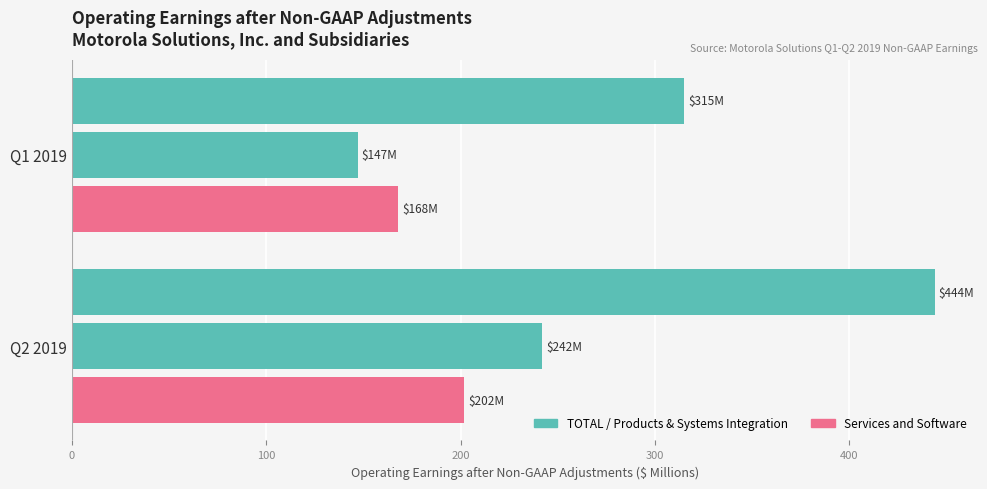

True or false: TOTAL has a value of 315 at Q1 2019.

True